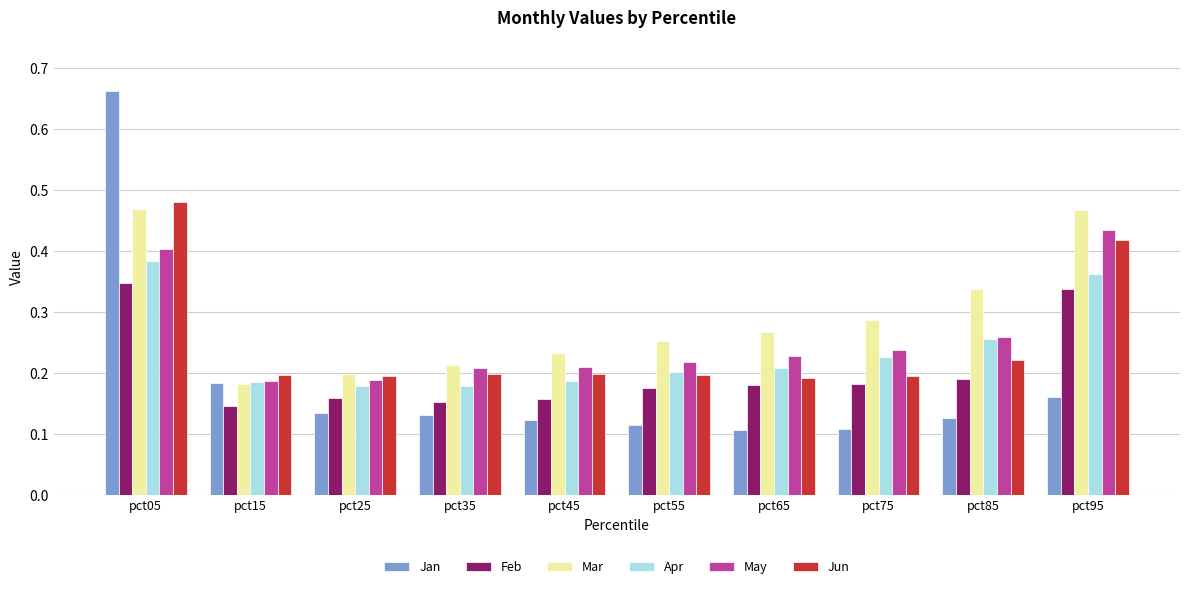

Which category has the highest value across all series?

pct05